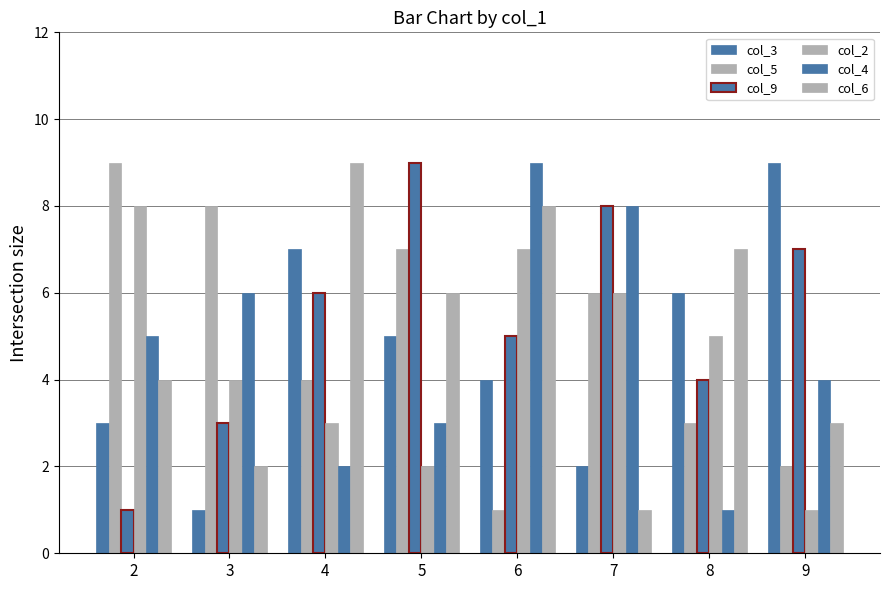

What is the minimum value for col_5?

1